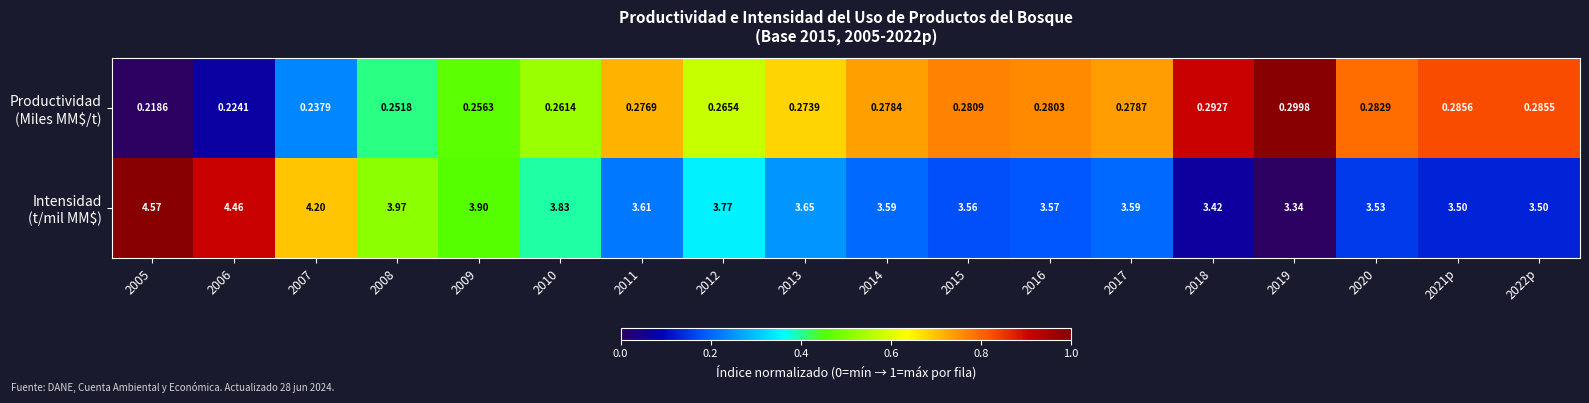

How many categories are shown in the chart?

18